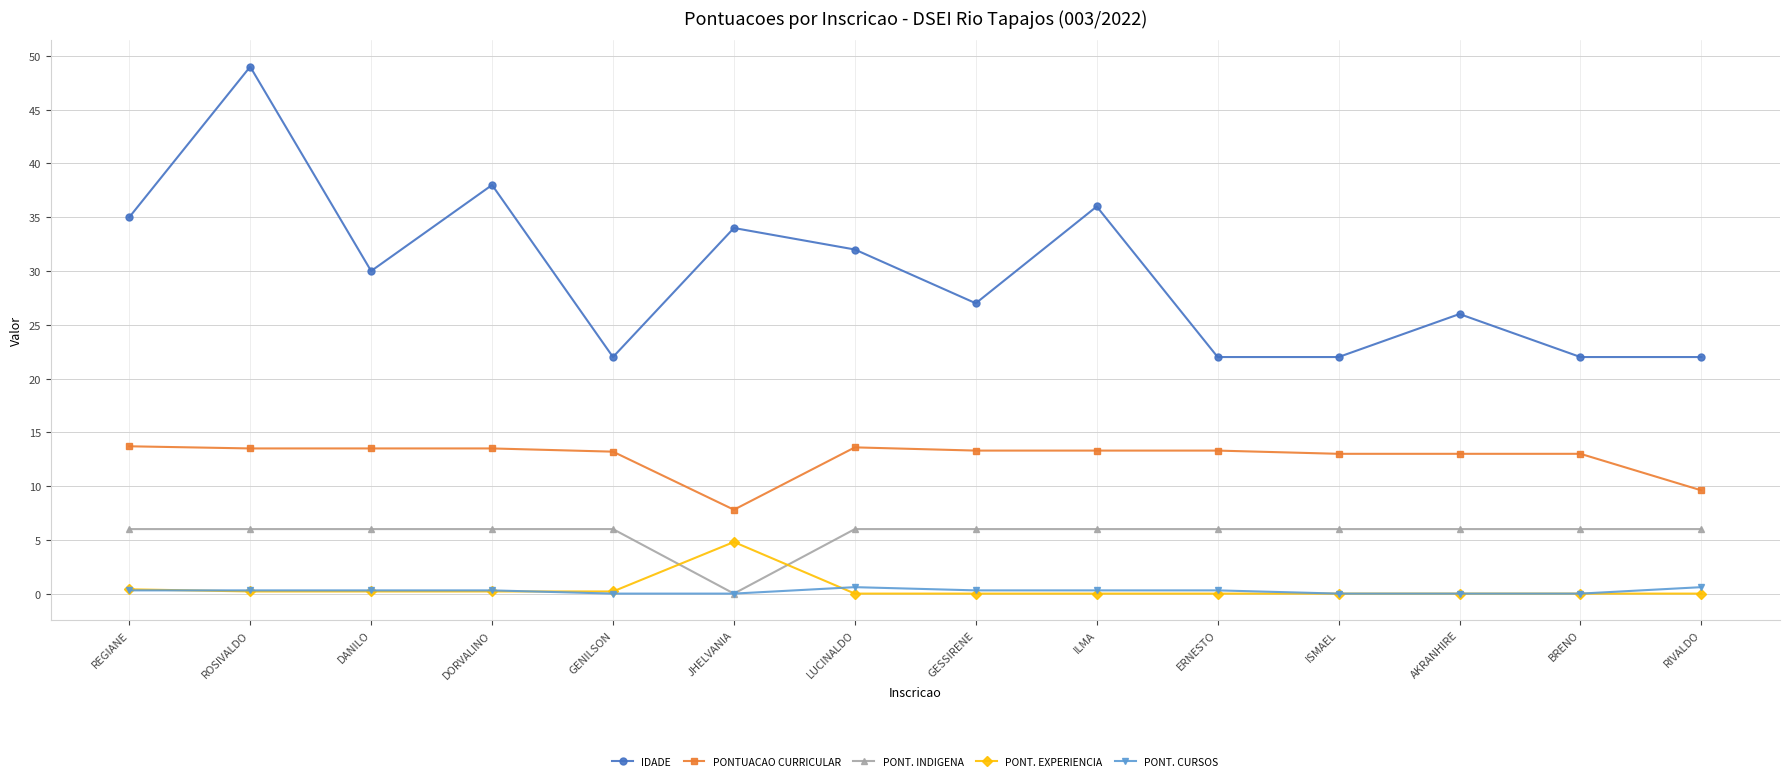

What value does the PONTUACAO CURRICULAR series have at JHELVANIA?

7.8